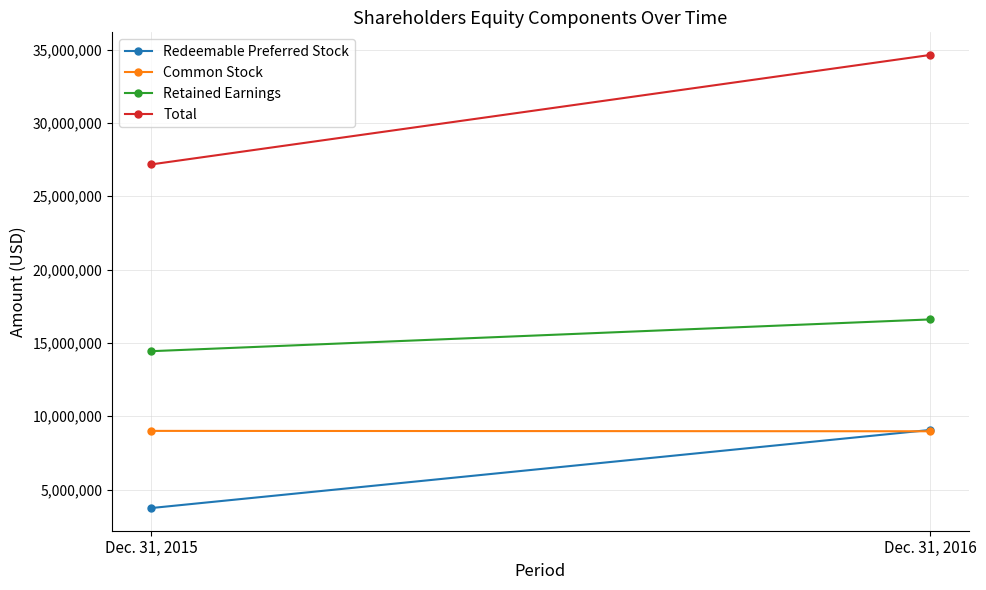

Reading right to left, what are all the values shown in this chart?

Redeemable Preferred Stock: Dec. 31, 2016=9061307	Dec. 31, 2015=3735437
Common Stock: Dec. 31, 2016=8971575	Dec. 31, 2015=8998760
Retained Earnings: Dec. 31, 2016=16599282	Dec. 31, 2015=14432836
Total: Dec. 31, 2016=34632164	Dec. 31, 2015=27167033